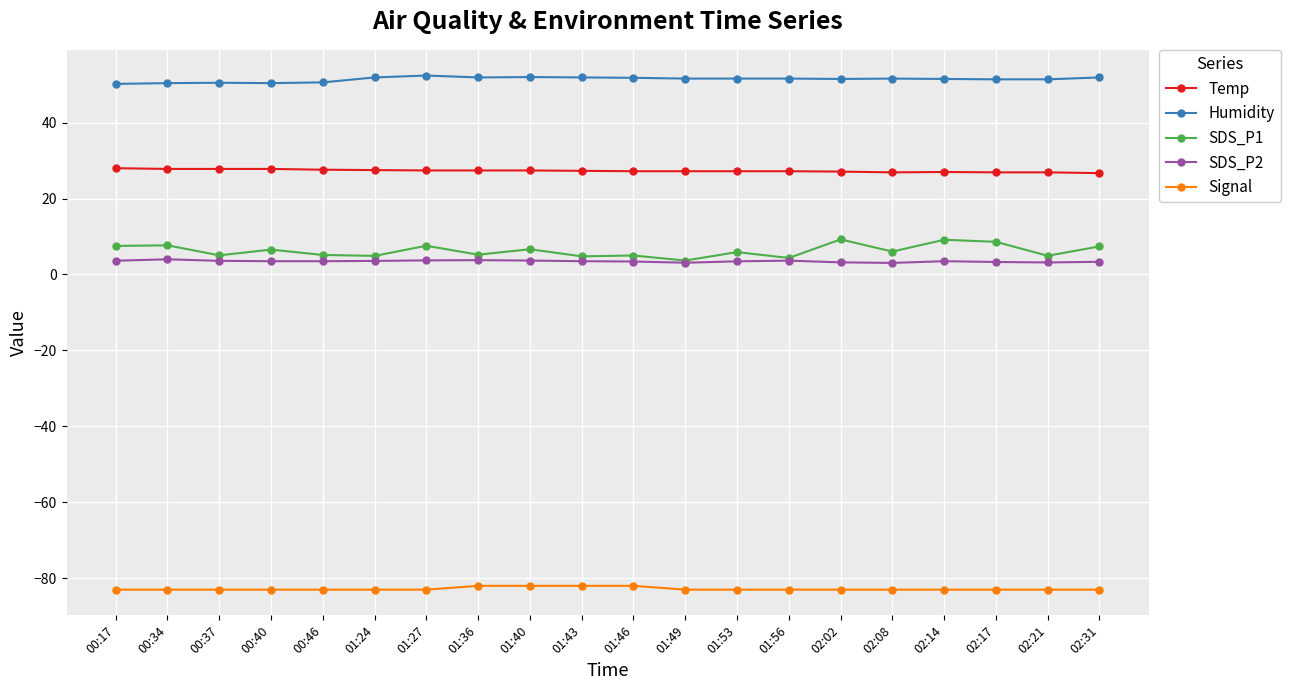

What is the label of the 2nd point from the right?

02:21